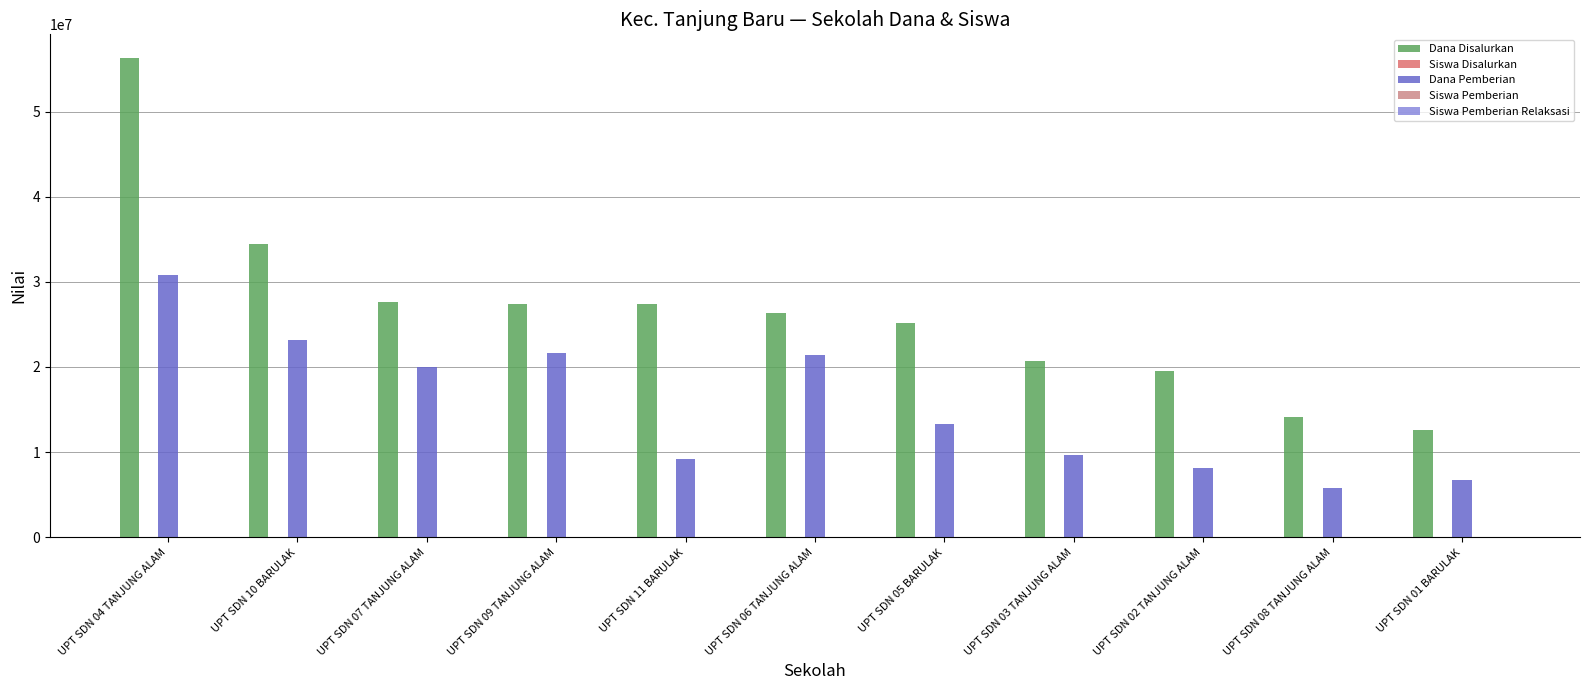

Reading left to right, extract all data points from this chart.

Dana Disalurkan: UPT SDN 04 TANJUNG ALAM=56250000	UPT SDN 10 BARULAK=34425000	UPT SDN 07 TANJUNG ALAM=27675000	UPT SDN 09 TANJUNG ALAM=27450000	UPT SDN 11 BARULAK=27450000	UPT SDN 06 TANJUNG ALAM=26325000	UPT SDN 05 BARULAK=25200000	UPT SDN 03 TANJUNG ALAM=20700000	UPT SDN 02 TANJUNG ALAM=19575000	UPT SDN 08 TANJUNG ALAM=14175000	UPT SDN 01 BARULAK=12600000
Siswa Disalurkan: UPT SDN 04 TANJUNG ALAM=138	UPT SDN 10 BARULAK=81	UPT SDN 07 TANJUNG ALAM=67	UPT SDN 09 TANJUNG ALAM=69	UPT SDN 11 BARULAK=67	UPT SDN 06 TANJUNG ALAM=67	UPT SDN 05 BARULAK=63	UPT SDN 03 TANJUNG ALAM=50	UPT SDN 02 TANJUNG ALAM=47	UPT SDN 08 TANJUNG ALAM=35	UPT SDN 01 BARULAK=30
Dana Pemberian: UPT SDN 04 TANJUNG ALAM=30825000	UPT SDN 10 BARULAK=23175000	UPT SDN 07 TANJUNG ALAM=20025000	UPT SDN 09 TANJUNG ALAM=21600000	UPT SDN 11 BARULAK=9225000	UPT SDN 06 TANJUNG ALAM=21375000	UPT SDN 05 BARULAK=13275000	UPT SDN 03 TANJUNG ALAM=9675000	UPT SDN 02 TANJUNG ALAM=8100000	UPT SDN 08 TANJUNG ALAM=5850000	UPT SDN 01 BARULAK=6750000
Siswa Pemberian: UPT SDN 04 TANJUNG ALAM=80	UPT SDN 10 BARULAK=55	UPT SDN 07 TANJUNG ALAM=50	UPT SDN 09 TANJUNG ALAM=56	UPT SDN 11 BARULAK=26	UPT SDN 06 TANJUNG ALAM=56	UPT SDN 05 BARULAK=35	UPT SDN 03 TANJUNG ALAM=24	UPT SDN 02 TANJUNG ALAM=21	UPT SDN 08 TANJUNG ALAM=16	UPT SDN 01 BARULAK=17
Siswa Pemberian Relaksasi: UPT SDN 04 TANJUNG ALAM=3	UPT SDN 10 BARULAK=3	UPT SDN 07 TANJUNG ALAM=1	UPT SDN 09 TANJUNG ALAM=1	UPT SDN 11 BARULAK=7	UPT SDN 06 TANJUNG ALAM=0	UPT SDN 05 BARULAK=4	UPT SDN 03 TANJUNG ALAM=2	UPT SDN 02 TANJUNG ALAM=3	UPT SDN 08 TANJUNG ALAM=2	UPT SDN 01 BARULAK=2